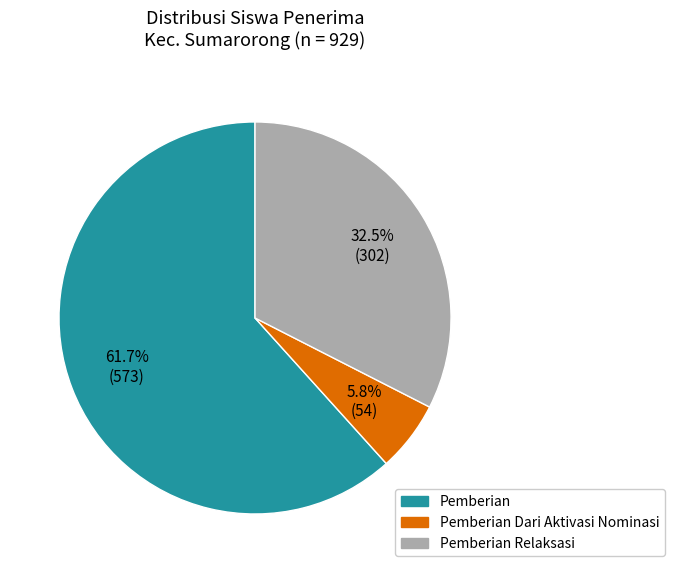

Count the number of slices in the pie.

3